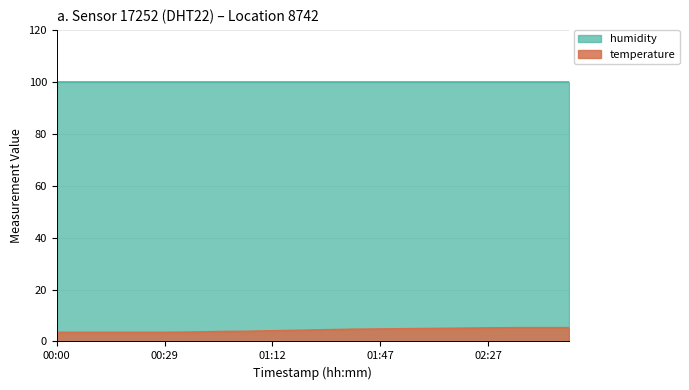

Does the chart display data point markers on the line(s)?

No